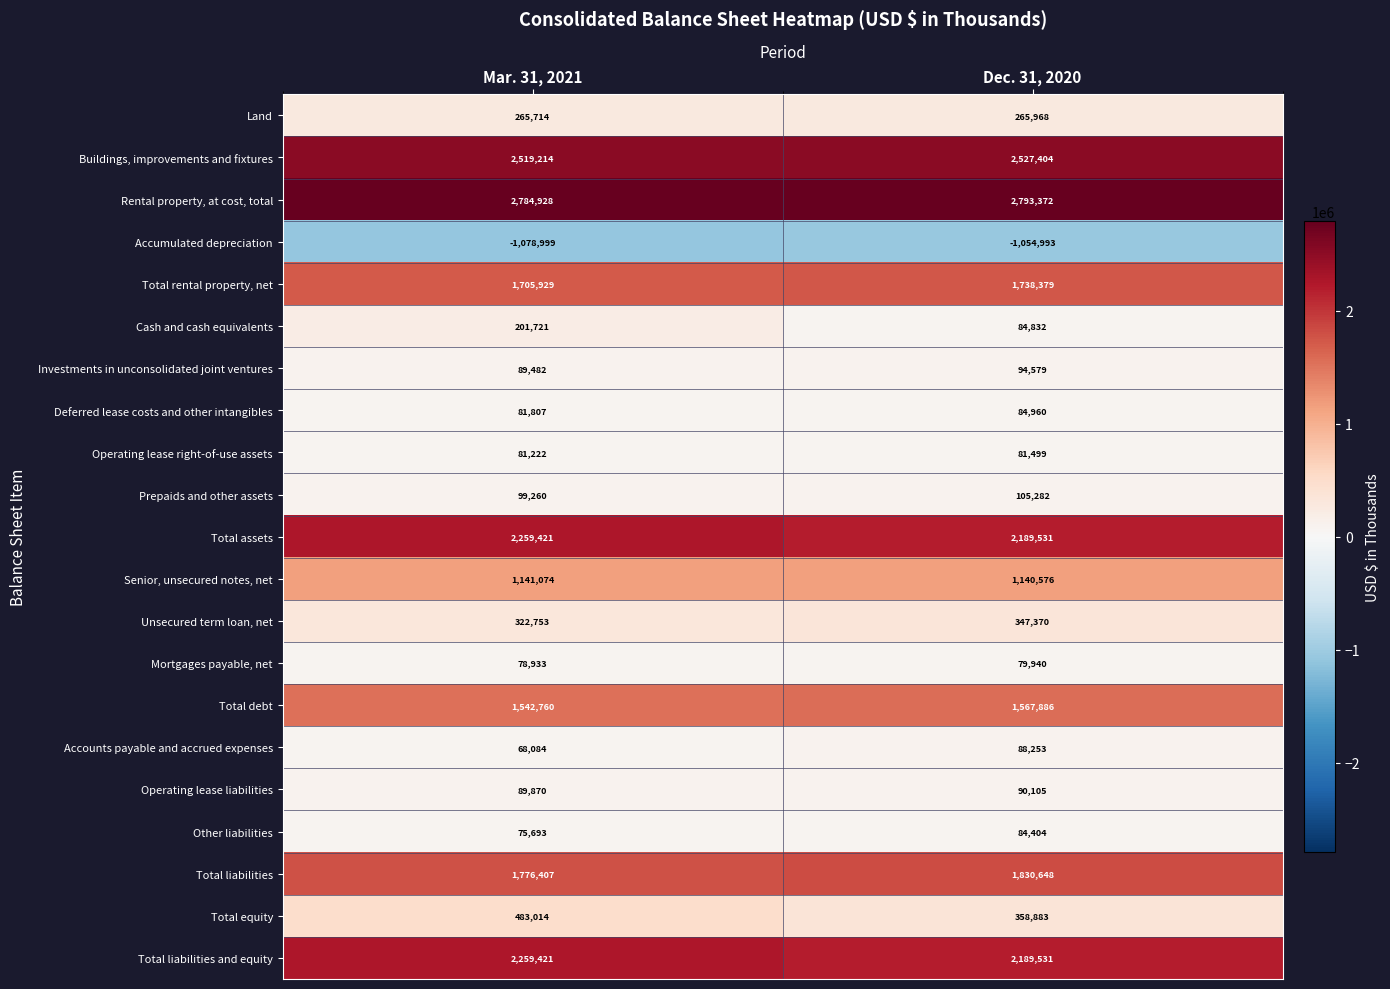

What is the difference between the maximum and minimum values in the Accumulated depreciation series?

24006